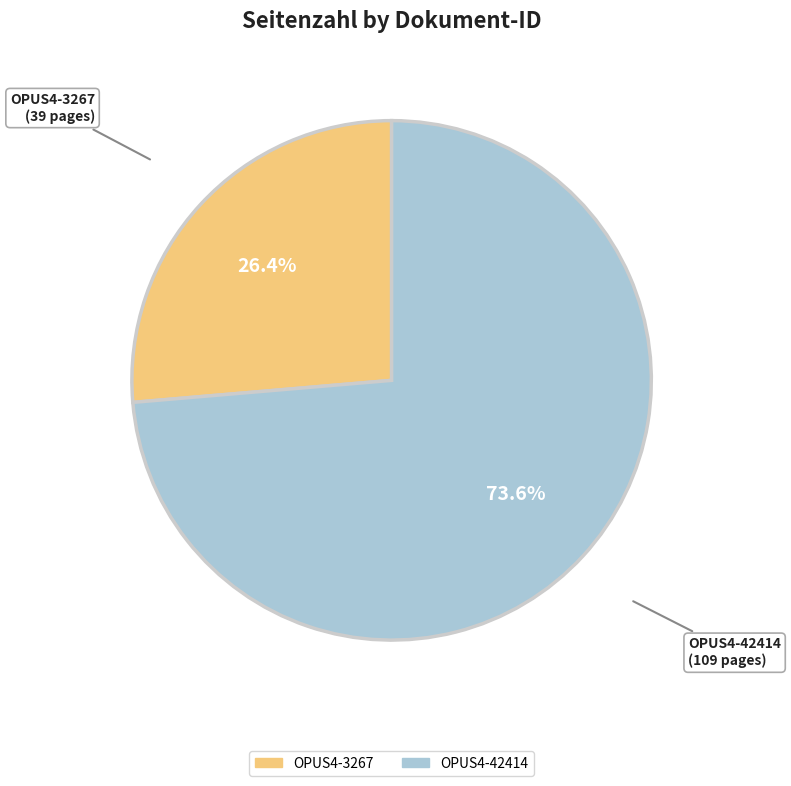

Which category accounts for the majority?

OPUS4-42414